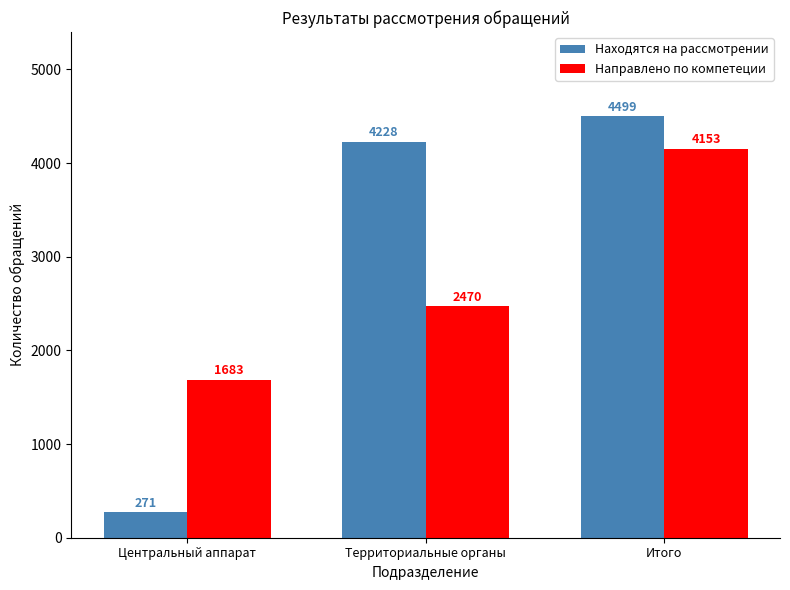

Is the value of Направлено по компетеции at Центральный аппарат greater than the value of Находятся на рассмотрении at Территориальные органы?

No